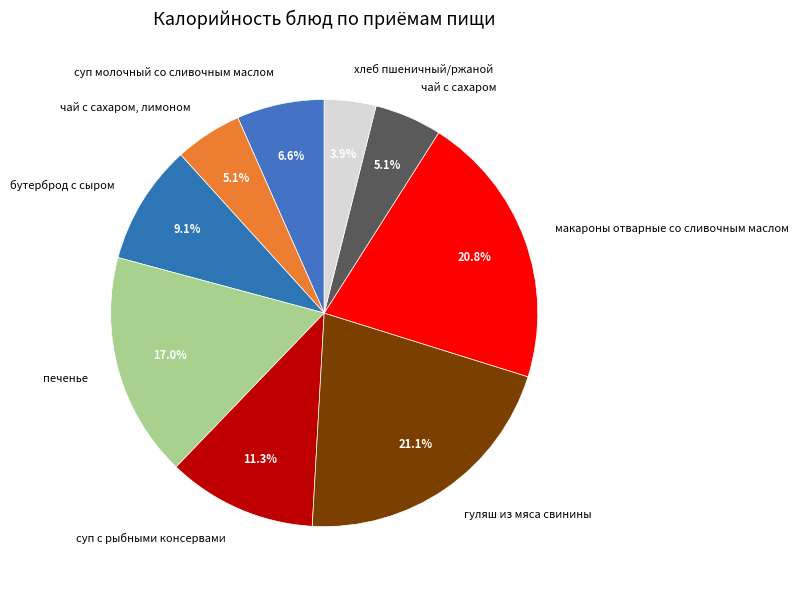

What percentage is the чай с сахаром, лимоном slice, to the nearest percent?

5%